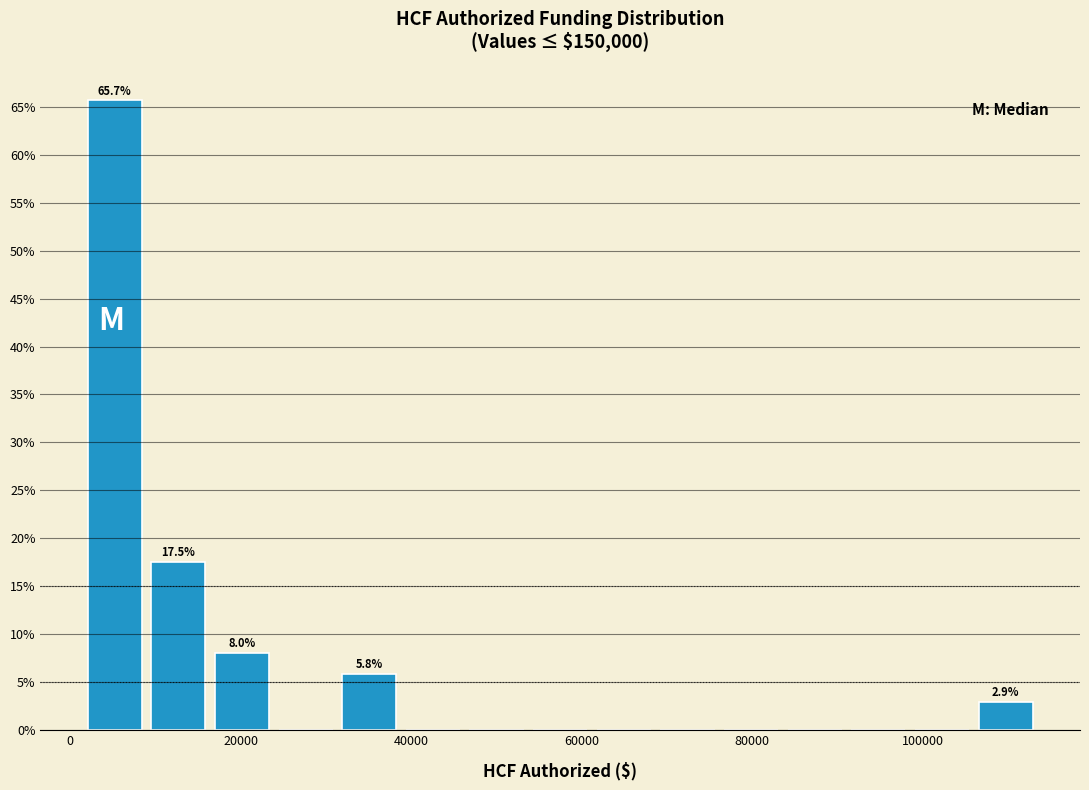

Around what value on the x-axis is the tallest bar? Give the approximate position of its centre, as read against the axis.

6000